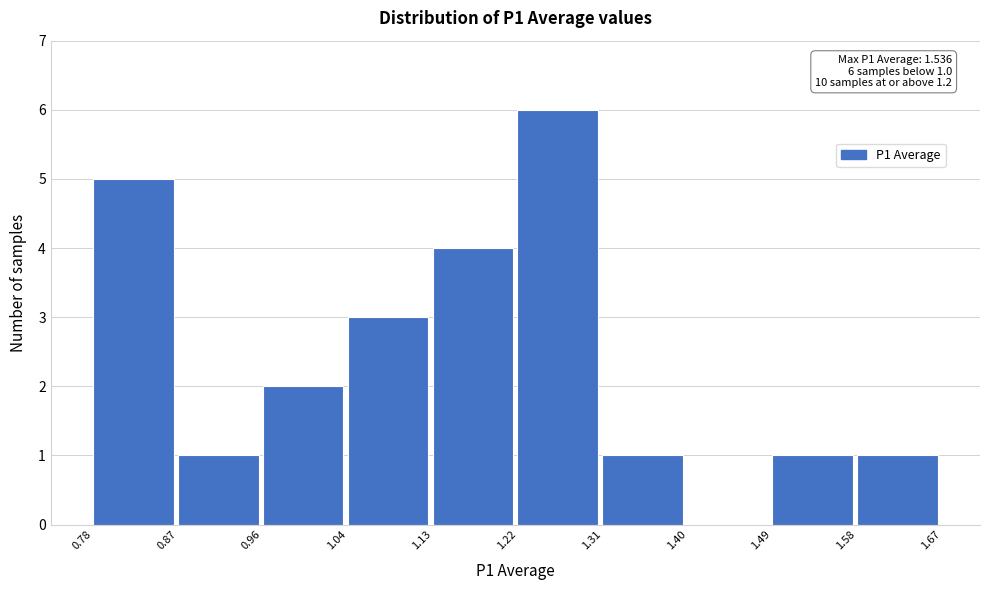

Which range on the x-axis has the tallest bar?

1.22 to 1.31